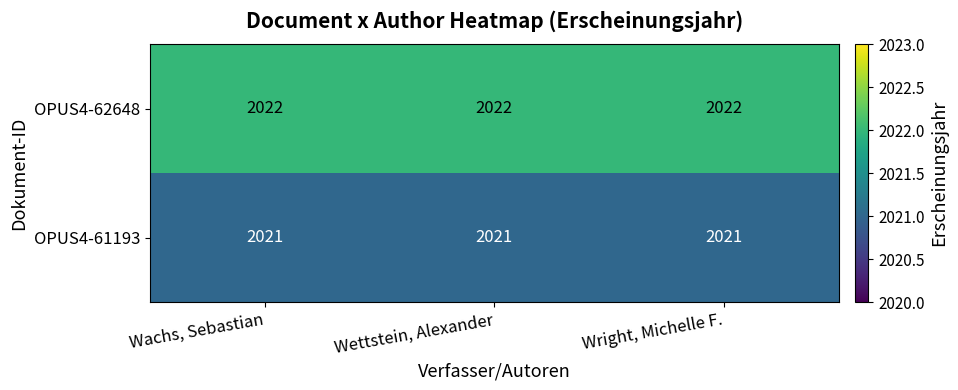

Is the value of OPUS4-62648 at Wright, Michelle F. greater than the value of OPUS4-61193 at Wettstein, Alexander?

Yes